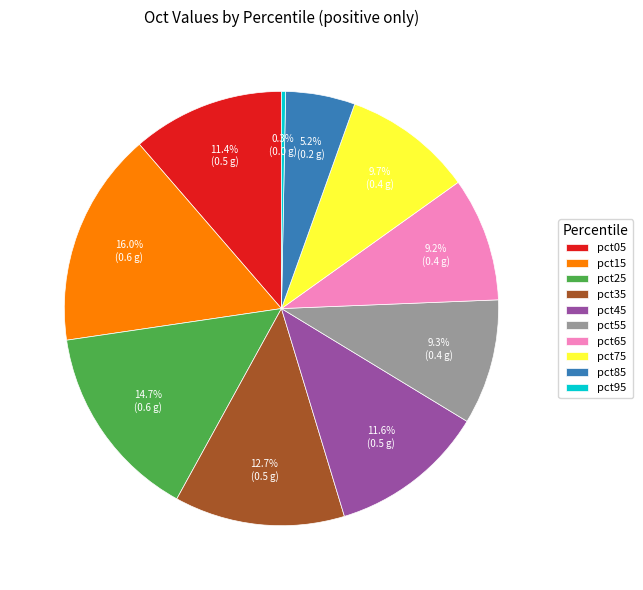

The pct05 slice represents 24% of the pie. True or false?

False